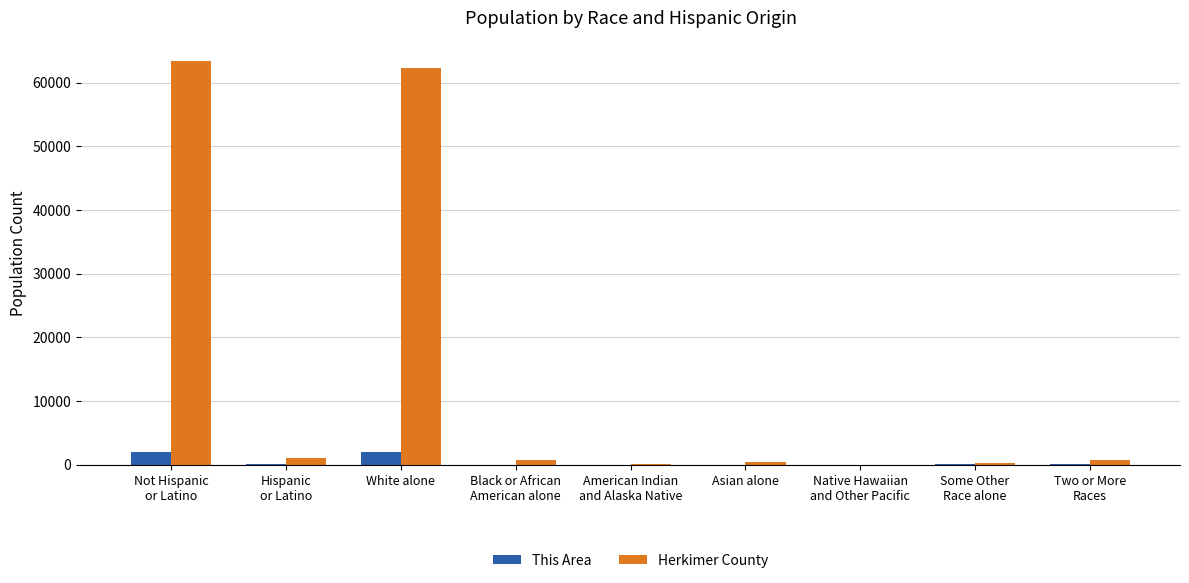

What is the total value across all series at American Indian
and Alaska Native?

165